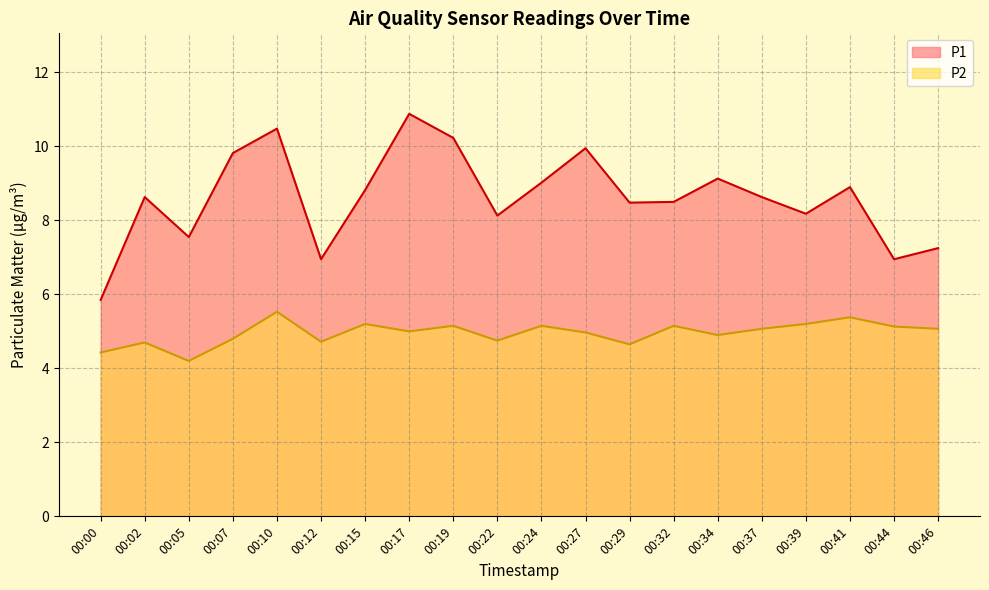

What is the minimum value for P1?

5.8